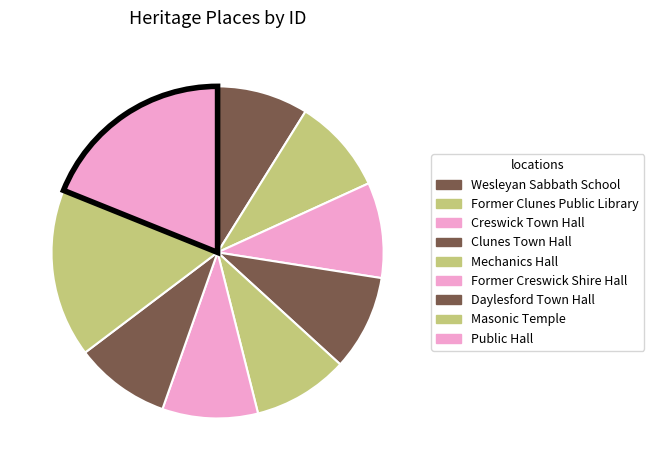

Which category has the biggest portion of the pie?

Public Hall